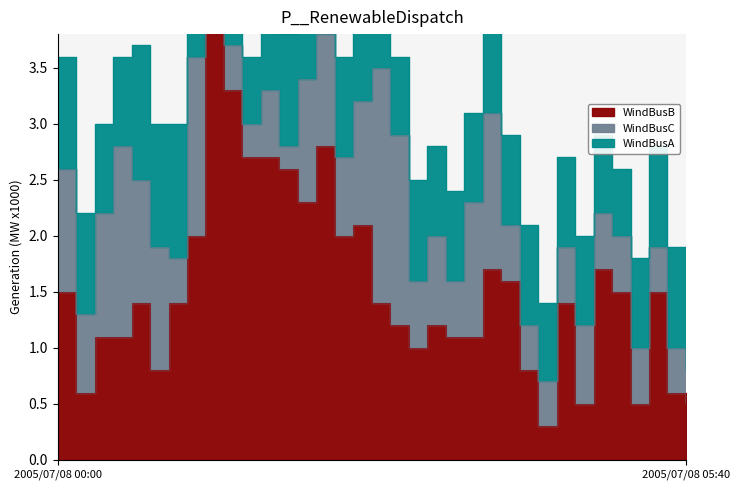

The WindBusB series shows 1.5 at 05:20. True or false?

True